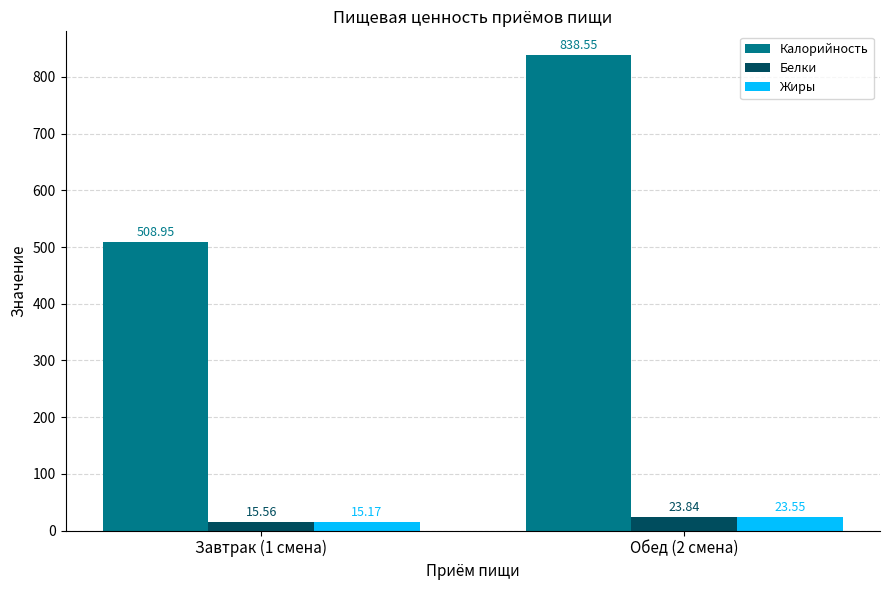

Which series has the largest total across all categories?

Калорийность